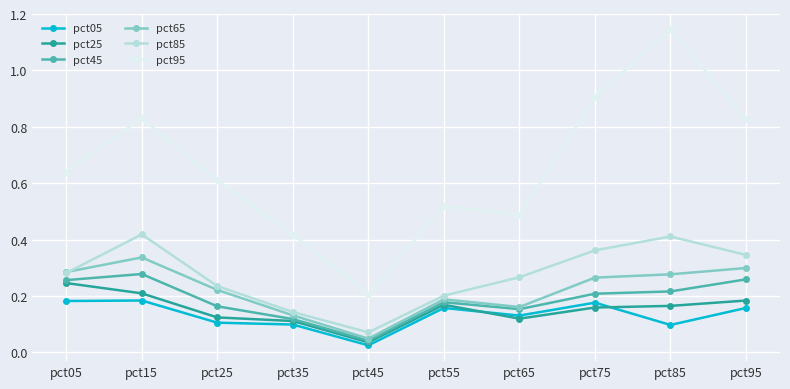

Is the value of pct45 at pct45 greater than the value of pct95 at pct15?

No